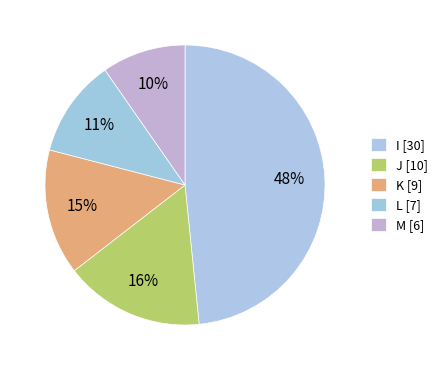

Rank the categories by value from highest to lowest.

I, J, K, L, M